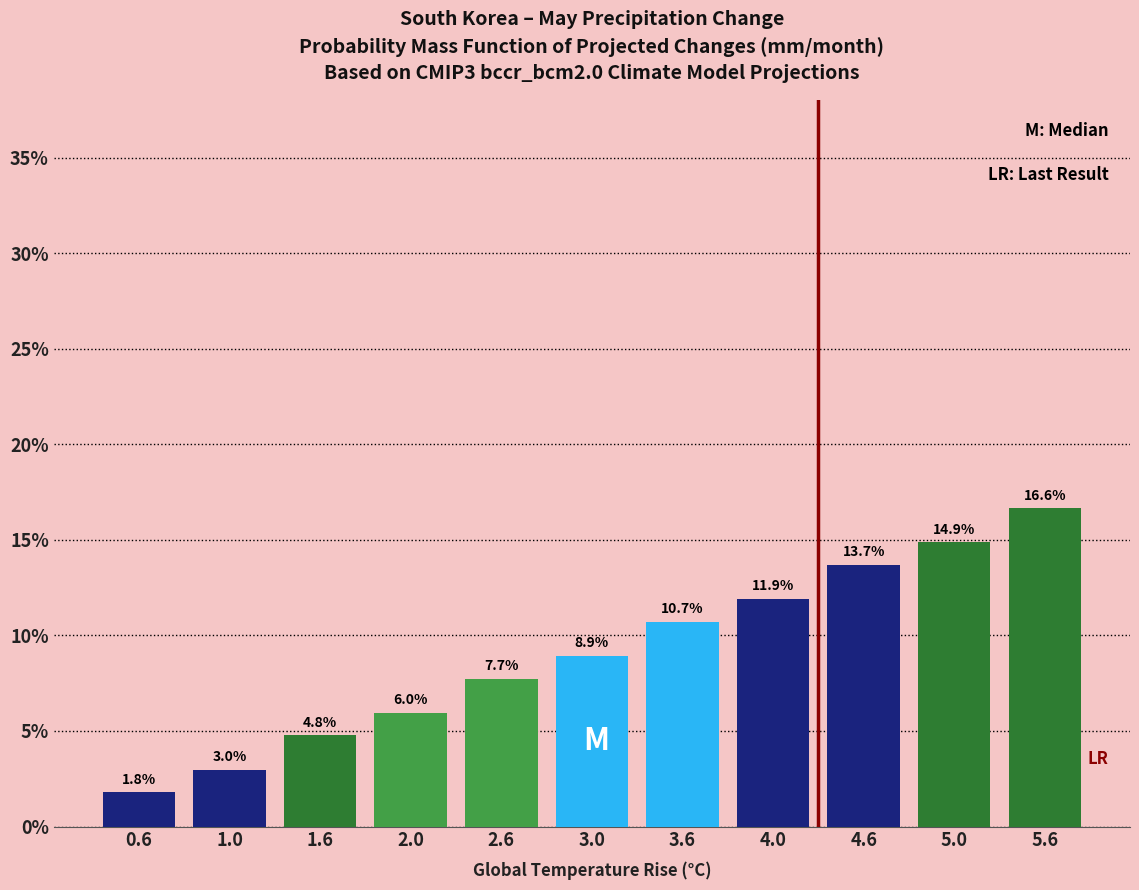

Reading left to right, extract all data points from this chart.

0.6=1.8	1.0=3.0	1.6=4.8	2.0=6.0	2.6=7.7	3.0=8.9	3.6=10.7	4.0=11.9	4.6=13.7	5.0=14.9	5.6=16.6